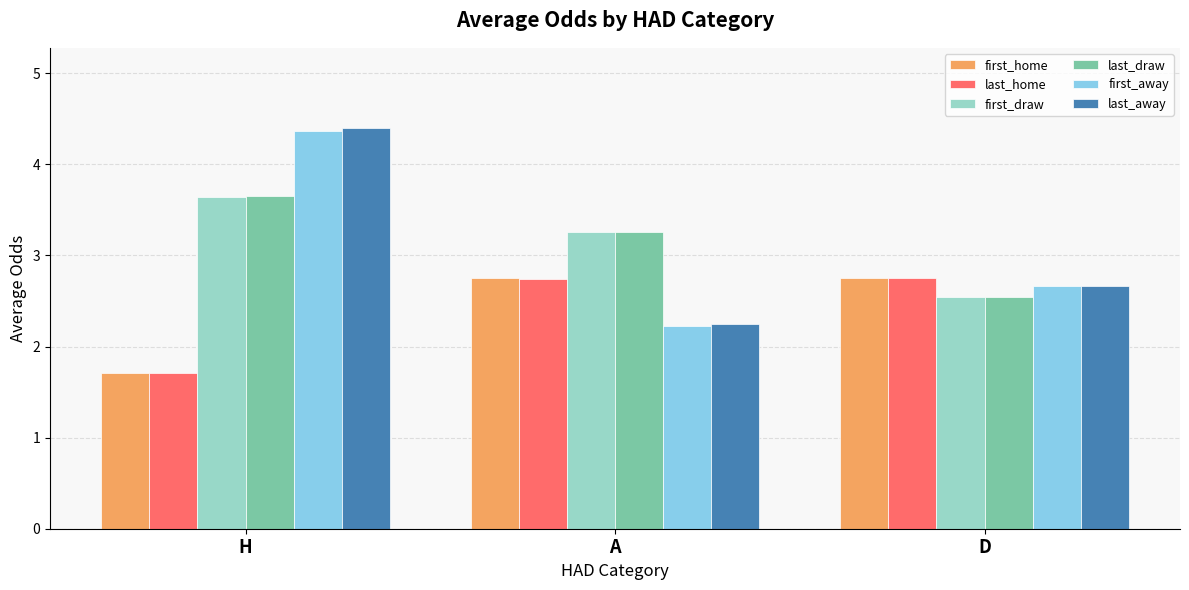

What is the minimum value for first_home?

1.7